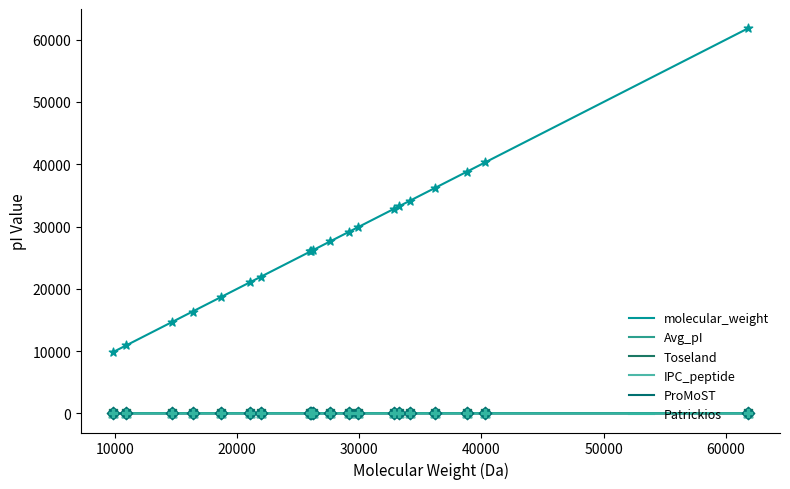

Which series has the largest total across all categories?

molecular_weight